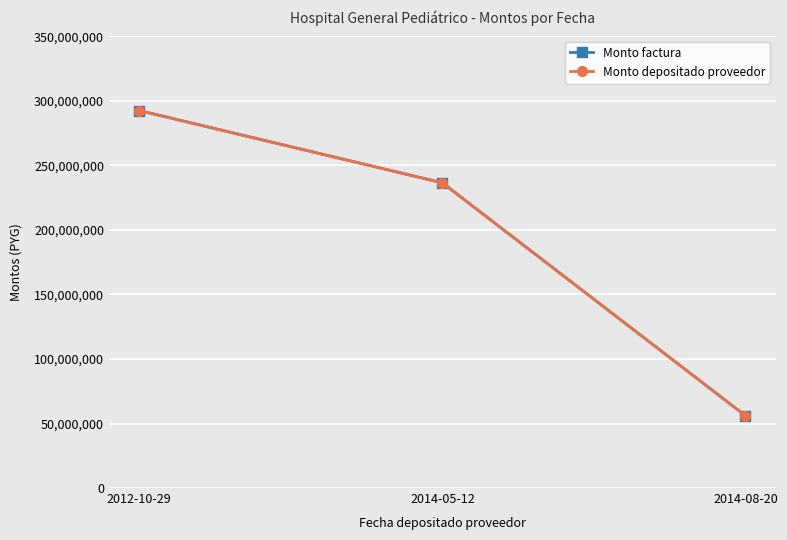

Which series changed the most between 2012-10-29 and 2014-05-12?

Monto factura